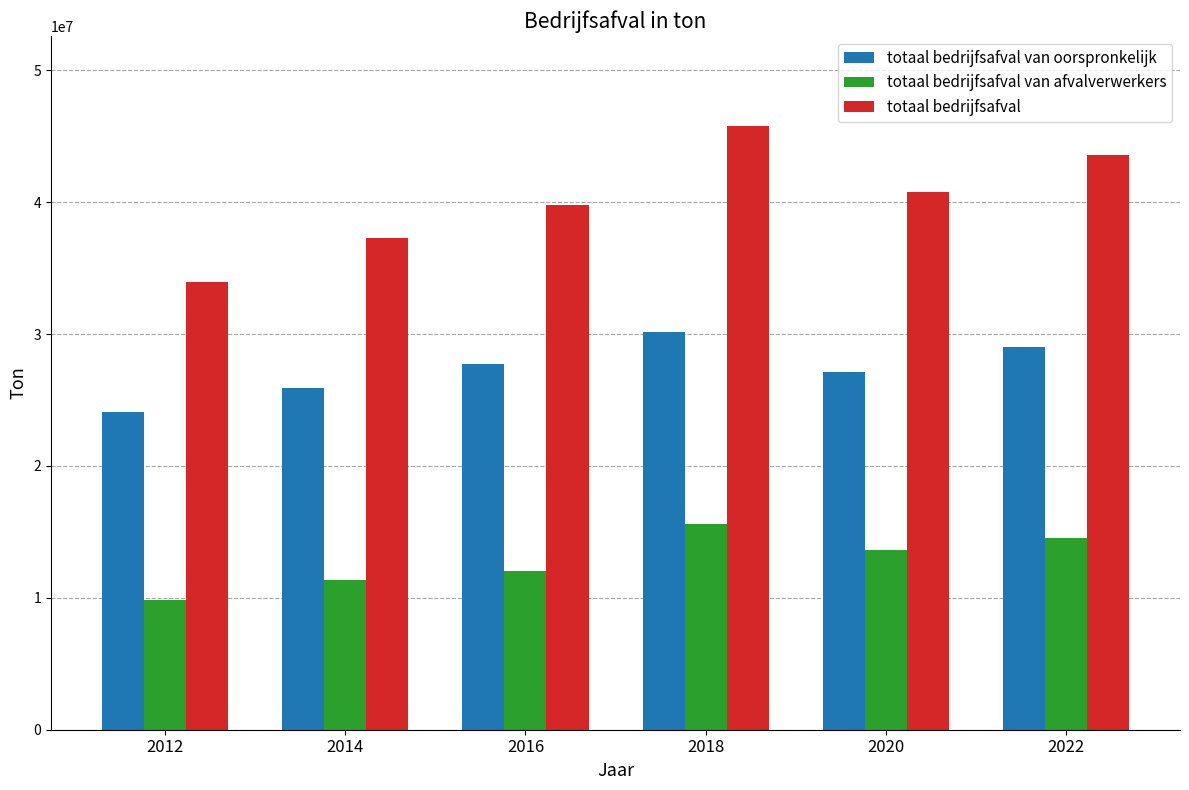

Reading left to right, what are all the values shown in this chart?

totaal bedrijfsafval van oorspronkelijk: 24106588.0	25912811.1	27738225.8	30160420.3	27157428.7	29058228.8
totaal bedrijfsafval van afvalverwerkers: 9846205.3	11380769.6	12056935.5	15586012.3	13657015.2	14518289.6
totaal bedrijfsafval: 33952793.4	37293580.8	39795161.2	45746432.6	40814443.9	43576518.4